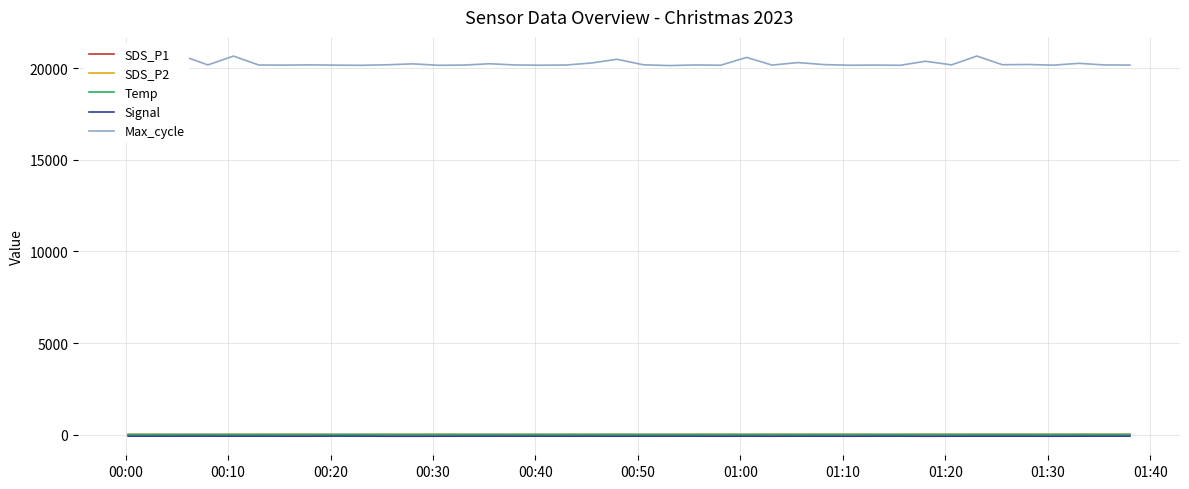

At how many categories does at least one series exceed 4921?

40